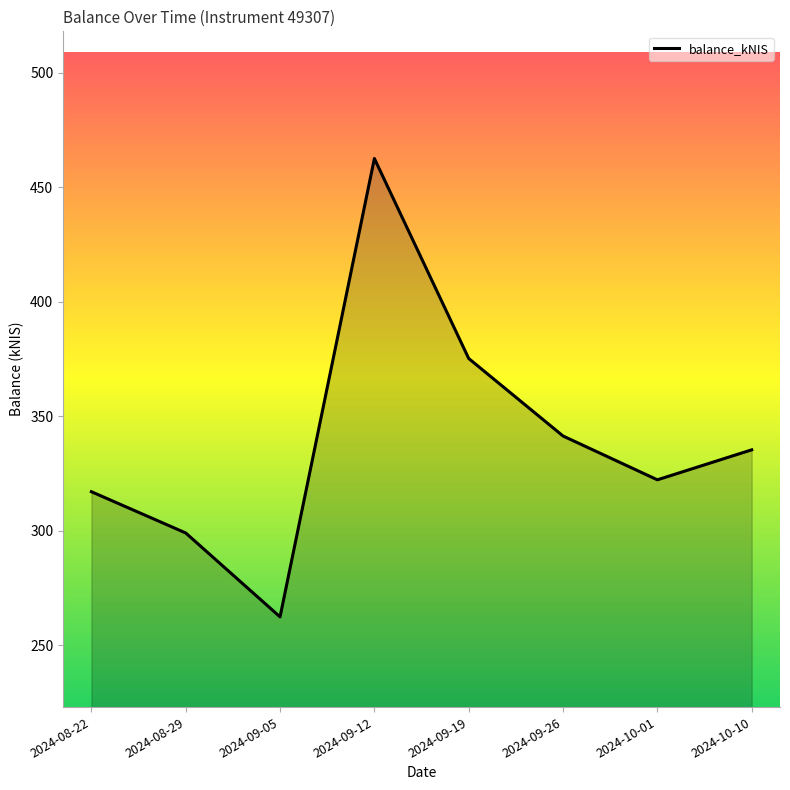

Reading right to left, extract all data points from this chart.

2024-10-10=335.4	2024-10-01=322.3	2024-09-26=341.4	2024-09-19=375.3	2024-09-12=462.6	2024-09-05=262.5	2024-08-29=299.1	2024-08-22=317.1